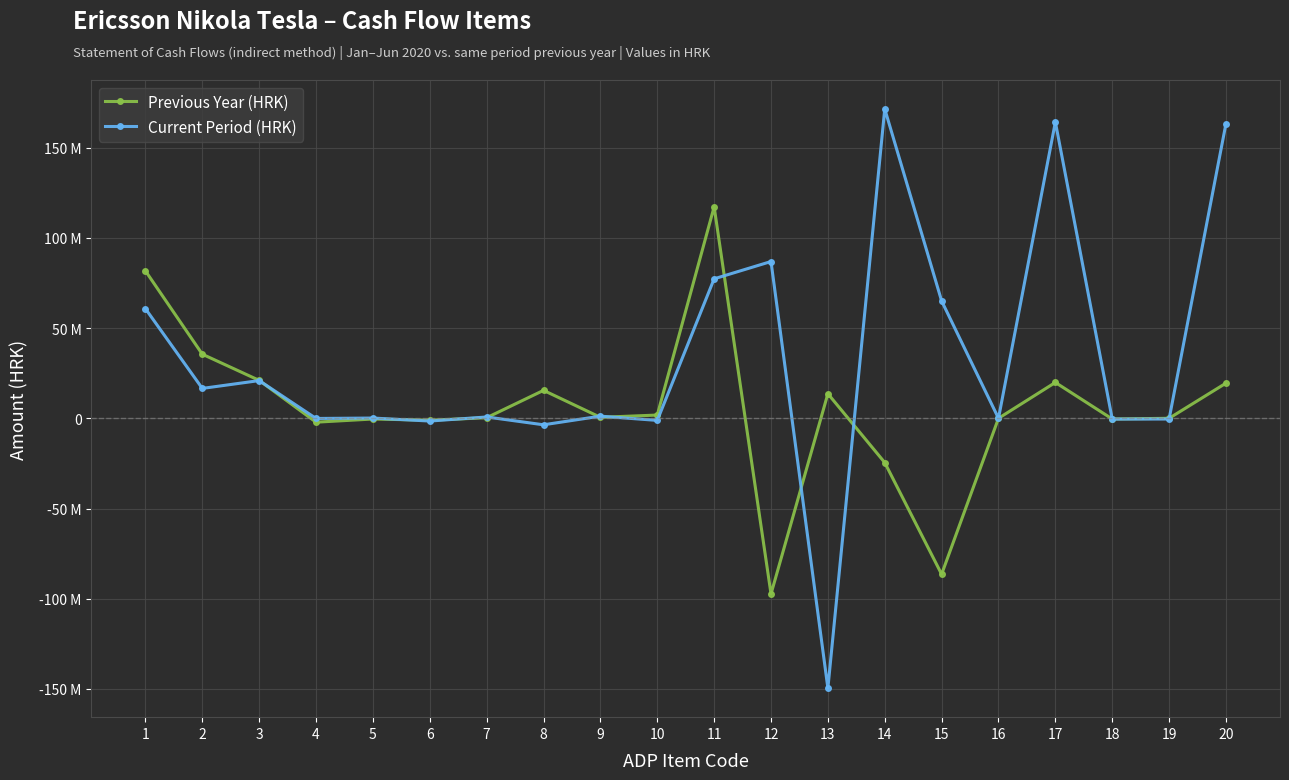

Is it true that Previous Year (HRK) equals 81687162.9 at 1?

True